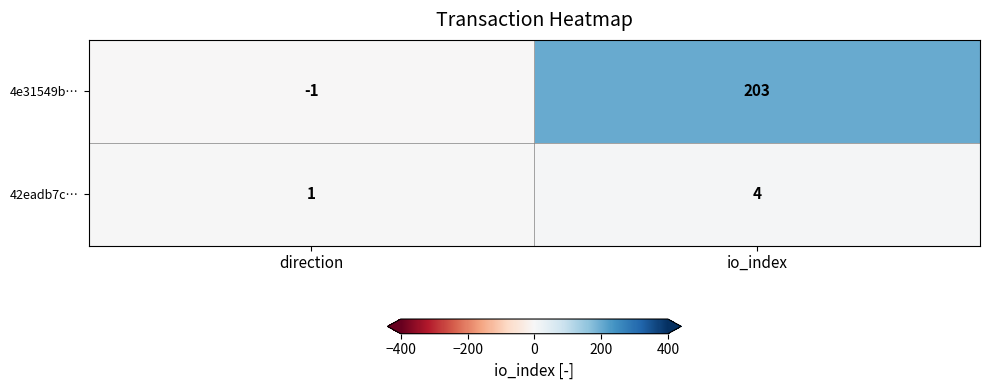

Which category has the lowest value in the 42eadb7c… series?

direction